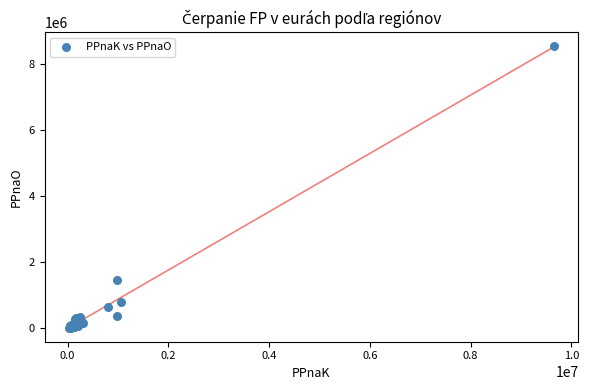

What Y value in the scatter plot is closest to 4272503?

1469167.1